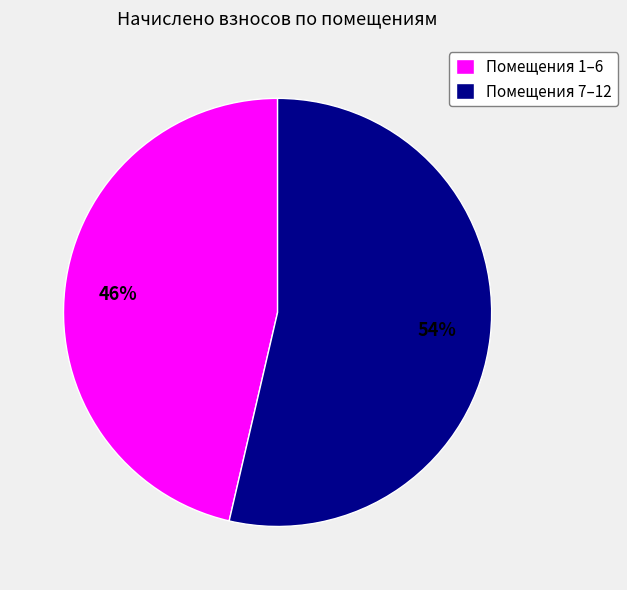

Between Помещения 1–6 and Помещения 7–12, which is larger?

Помещения 7–12